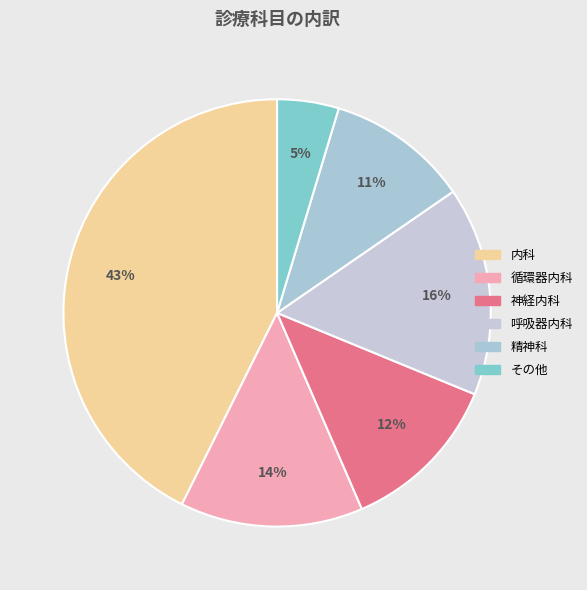

True or false: 神経内科 accounts for 12% of the total.

True